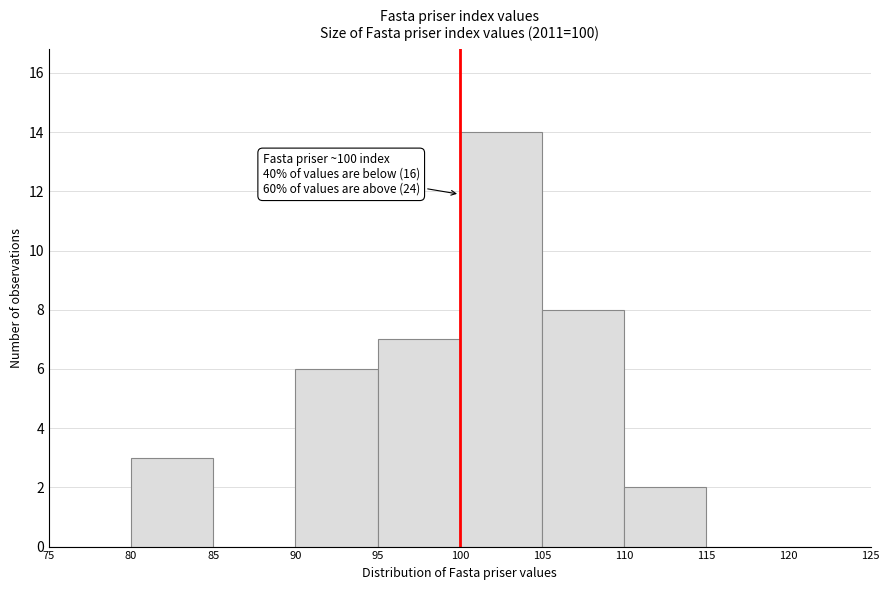

Over which range of the x-axis is the bar tallest?

100 to 105